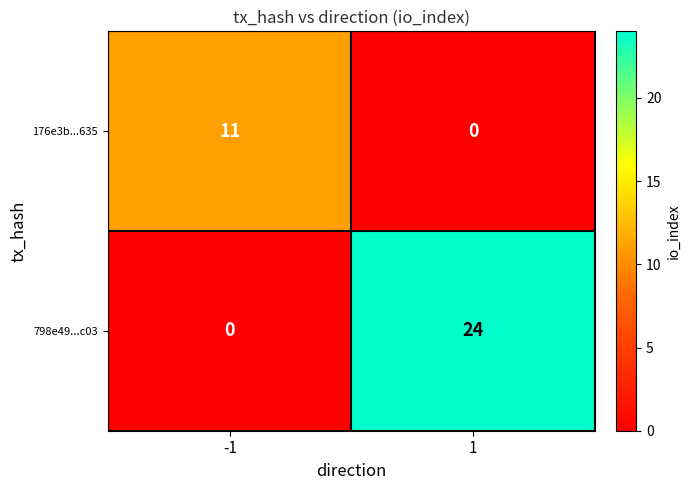

Count the number of categories in the chart.

2